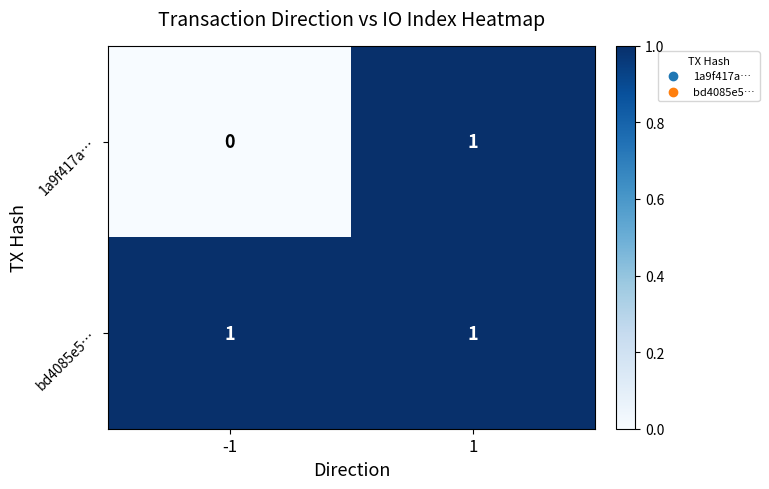

At -1, list the series in order from smallest to largest.

1a9f417a…, bd4085e5…